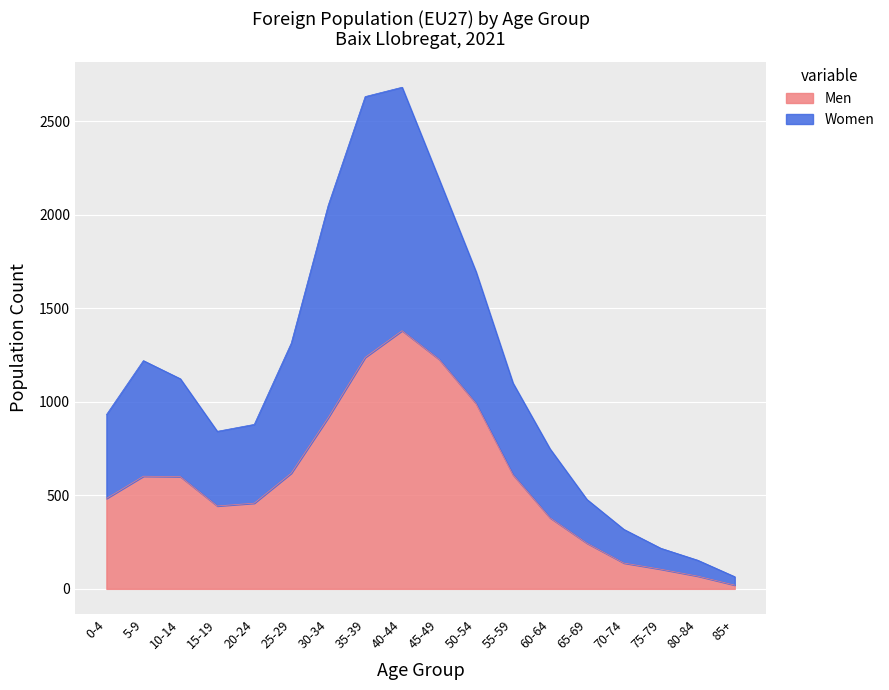

How many interior local peaks does the Men series have?

2